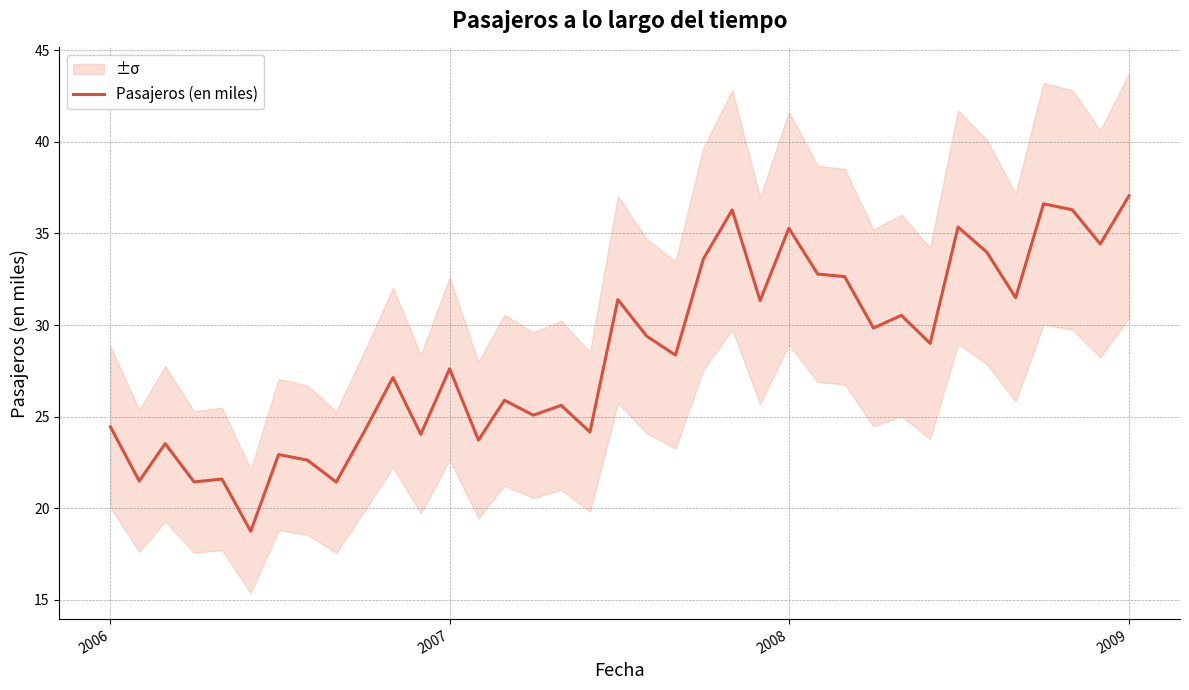

What is the highest value of the Pasajeros (en miles) series?

37.1